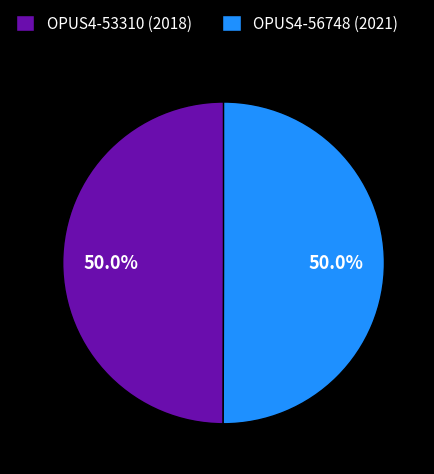

What percentage is the OPUS4-53310 (2018) slice, to the nearest percent?

50%